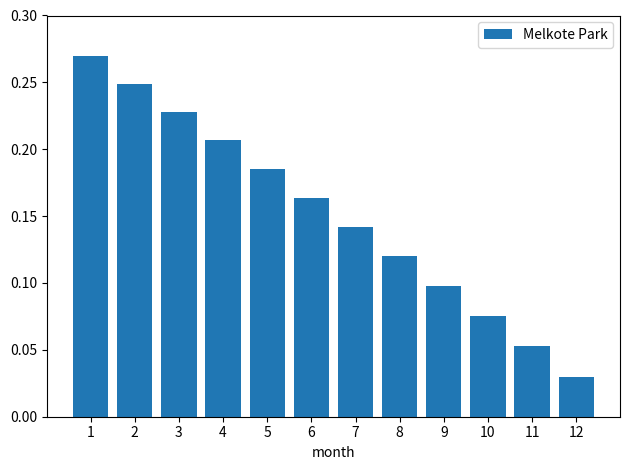

Does the chart contain stacked bars?

No